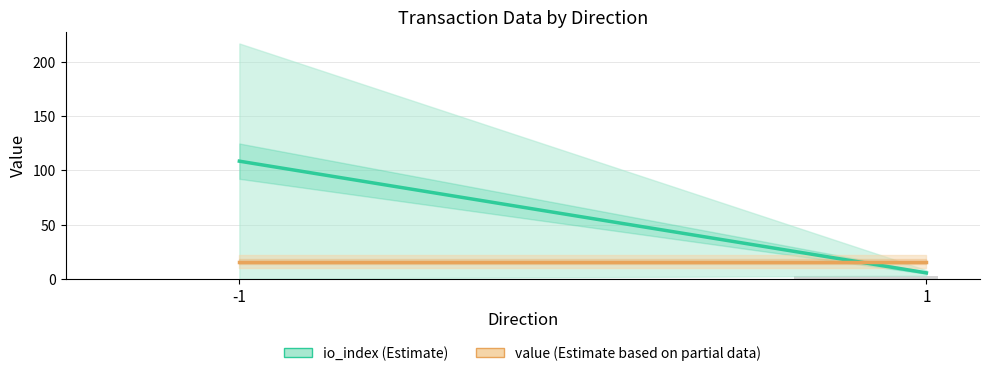

The value at -1 is 0. True or false?

True